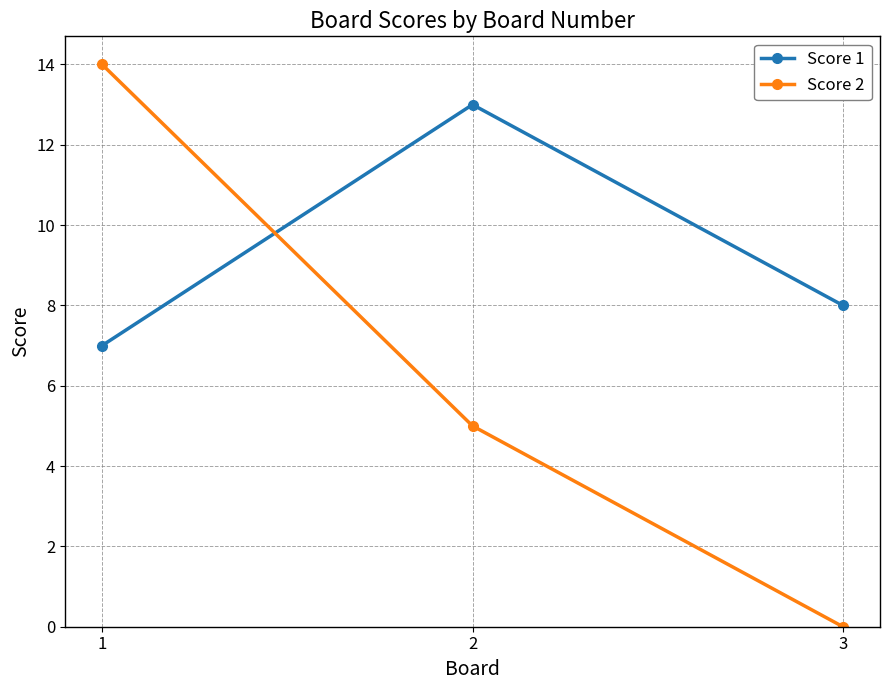

Between 1 and 2, which series saw the biggest shift?

Score 2